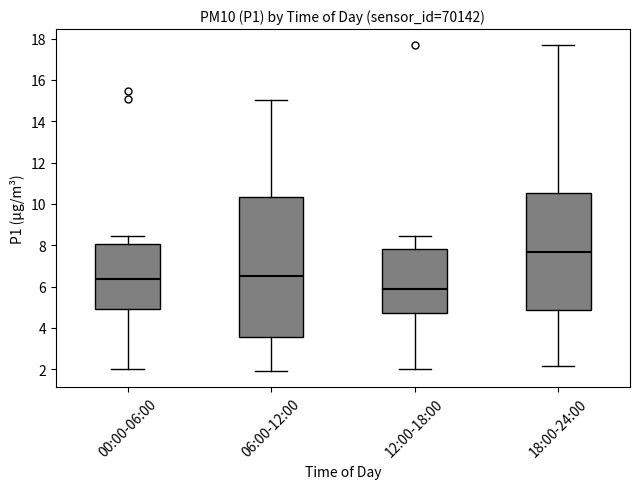

Which box has the lowest median line?

12:00-18:00